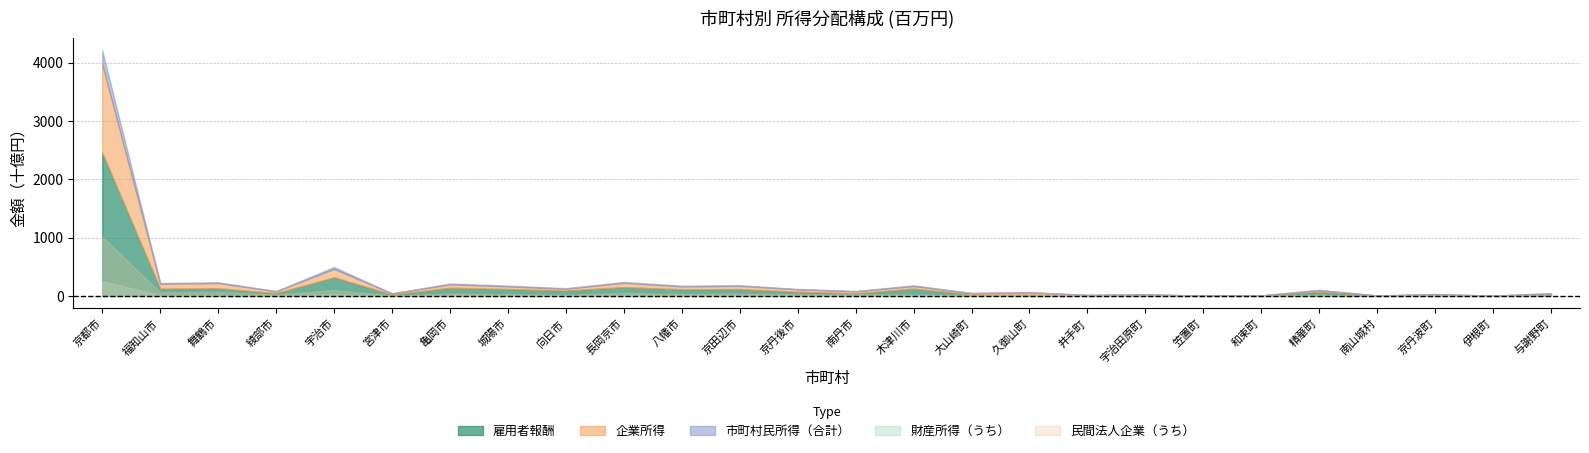

Which series has the largest range (max minus min)?

市町村民所得